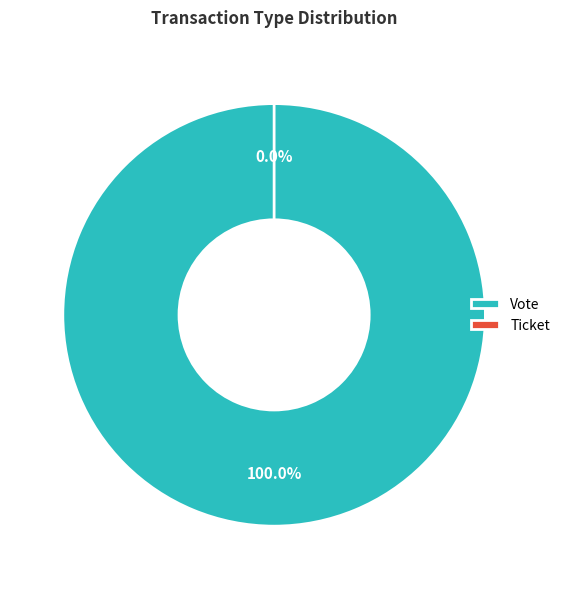

To the nearest percent, what portion does Vote represent?

100%